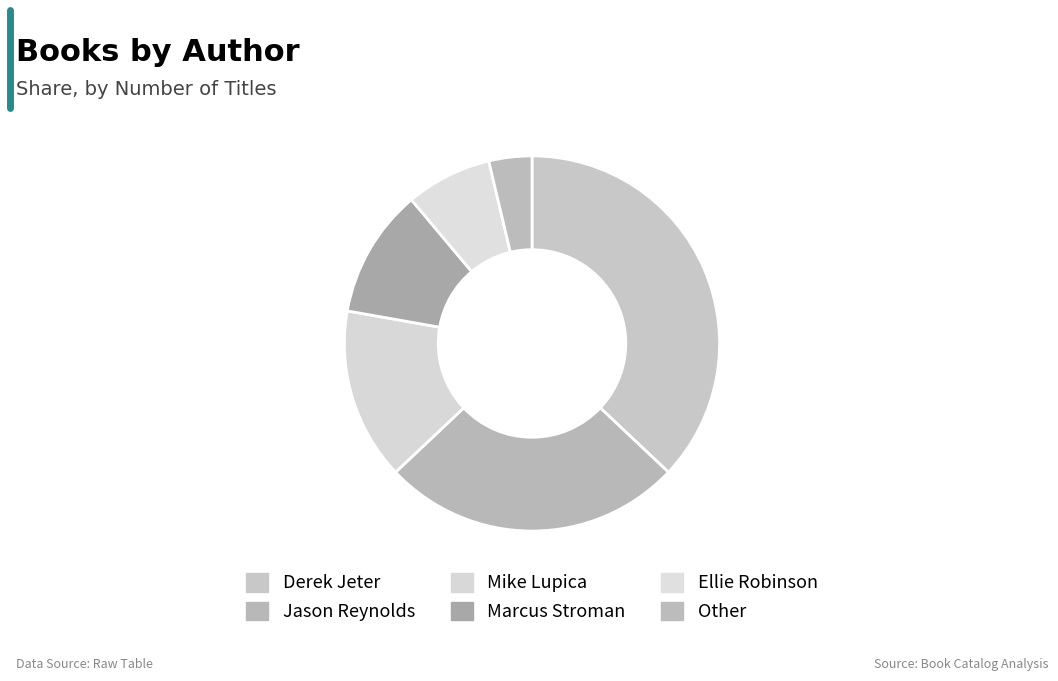

Which has a higher value, Mike Lupica or Ellie Robinson?

Mike Lupica